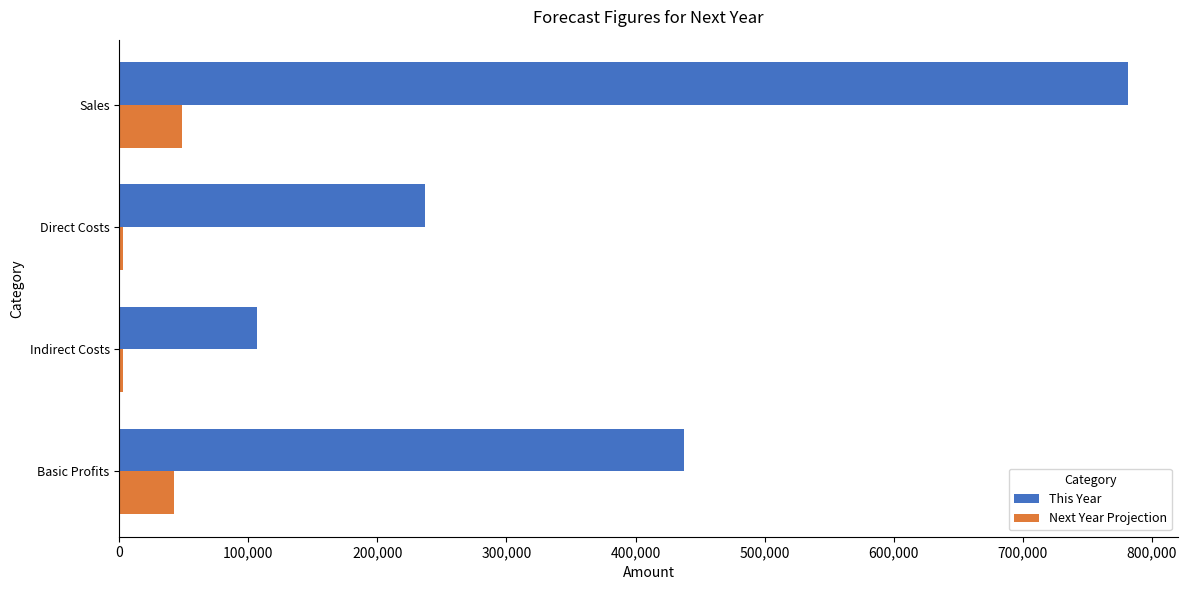

What is the greatest value displayed?

781311.0